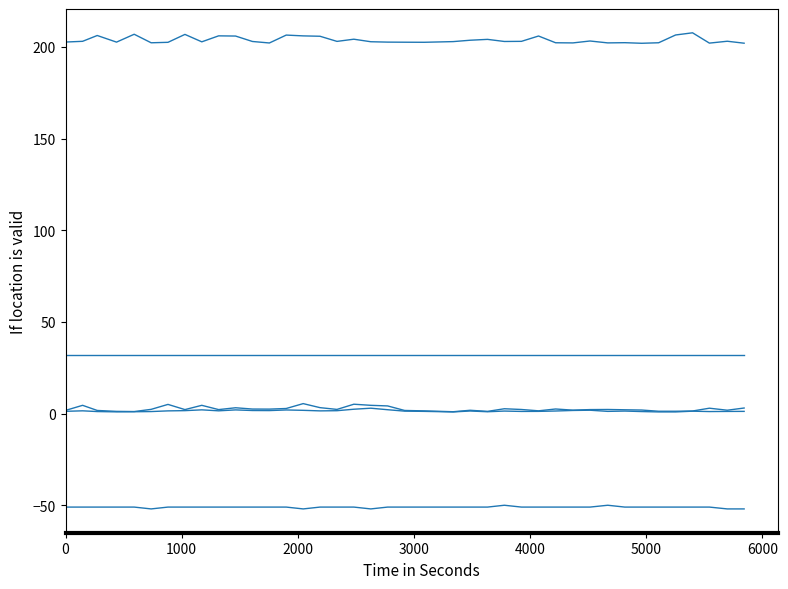

Does the chart have visible grid lines?

No